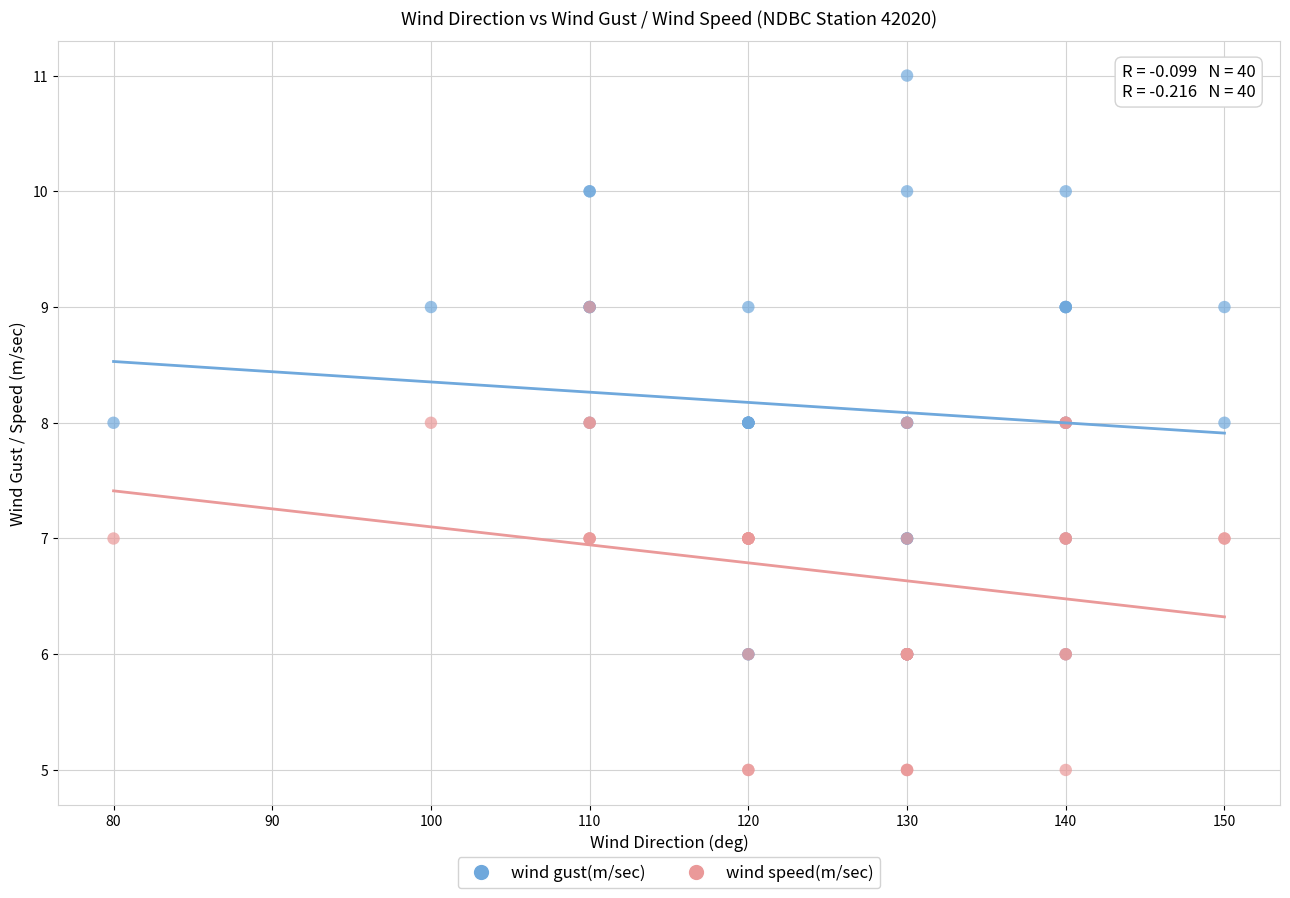

Which series reaches the maximum Y coordinate?

wind gust(m/sec)